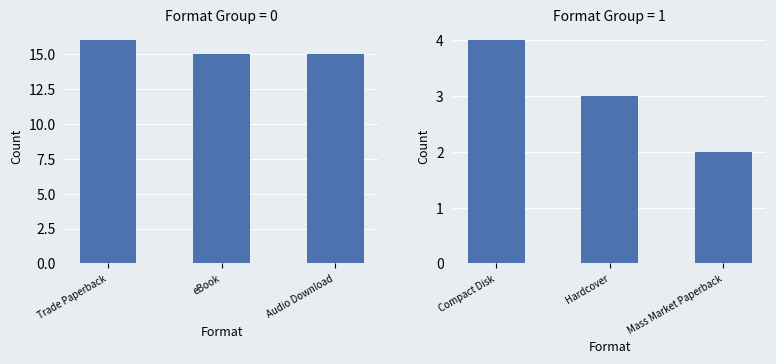

Rank the categories by value from lowest to highest.

Mass Market Paperback, Hardcover, Compact Disk